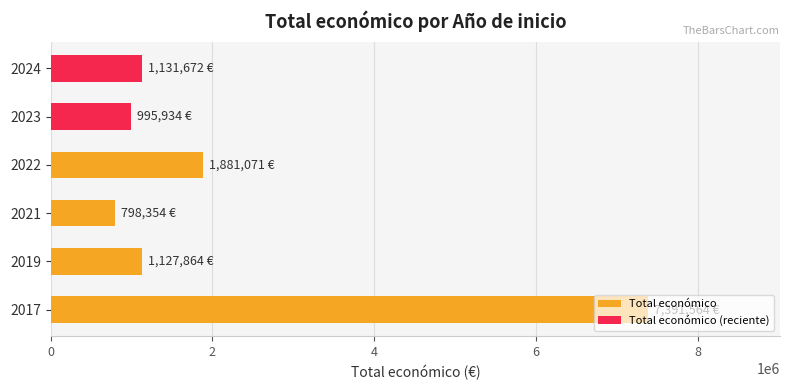

What is the smallest value displayed?

798354